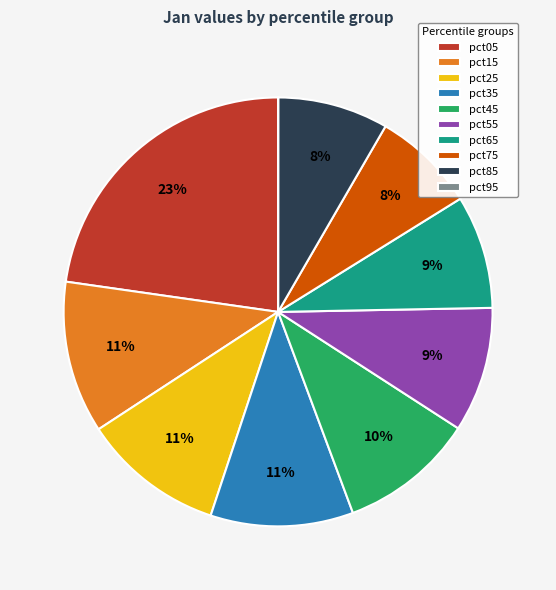

Combined, do pct55 and pct35 account for over 50%?

No